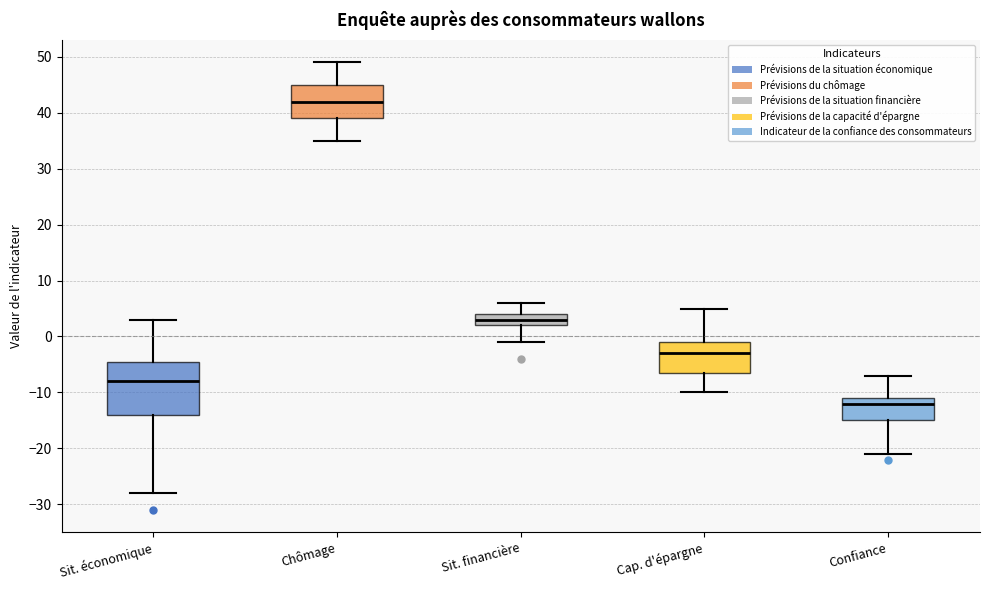

Which box's median line is the highest?

Chômage